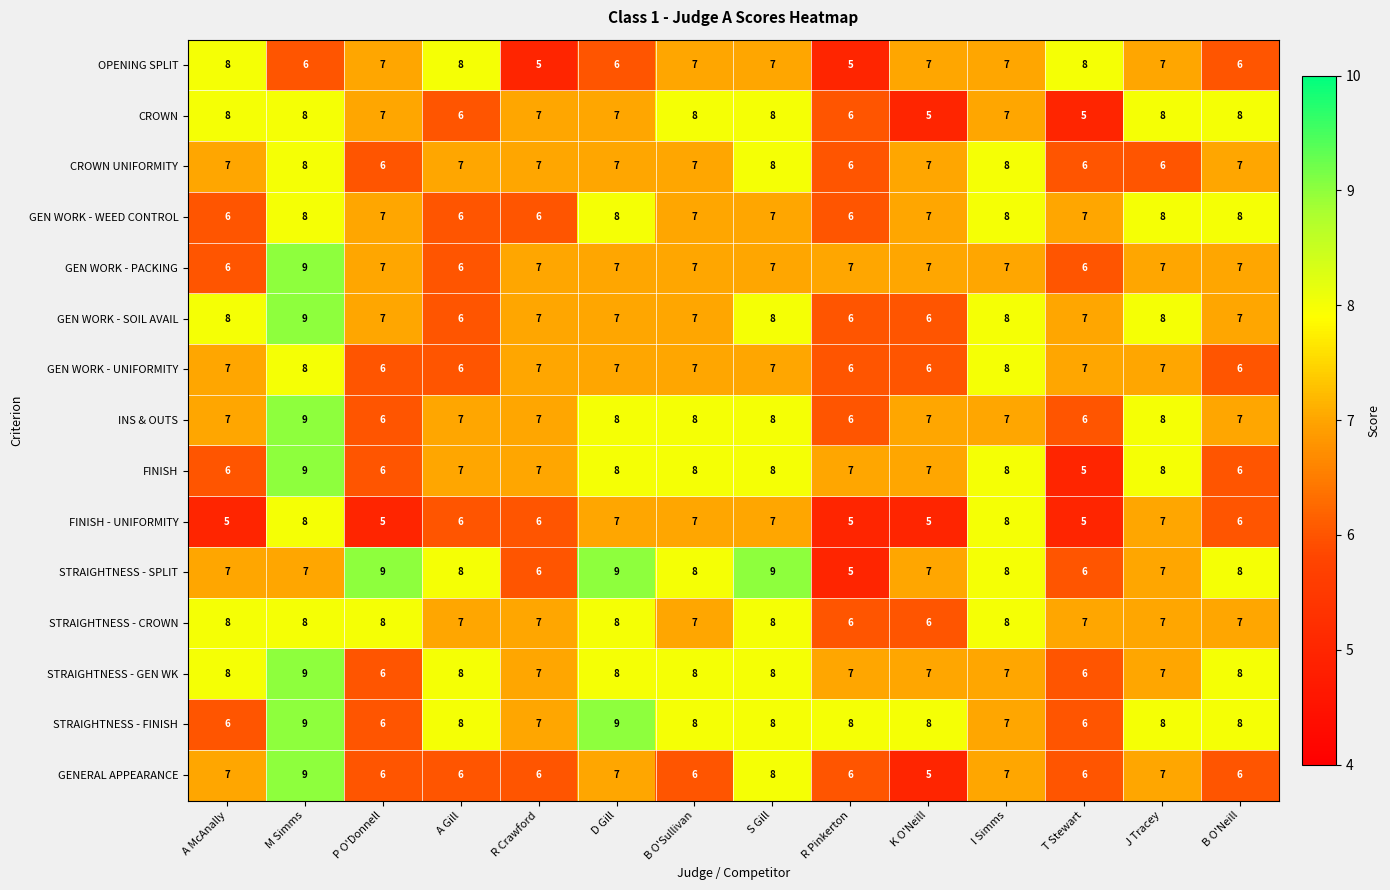

What is the difference between the highest and lowest values at K O'Neill?

3